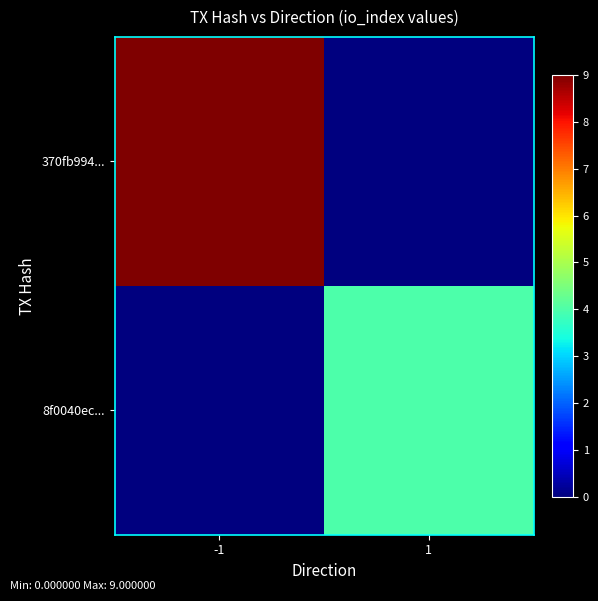

At which category is the sum across all series the highest?

-1